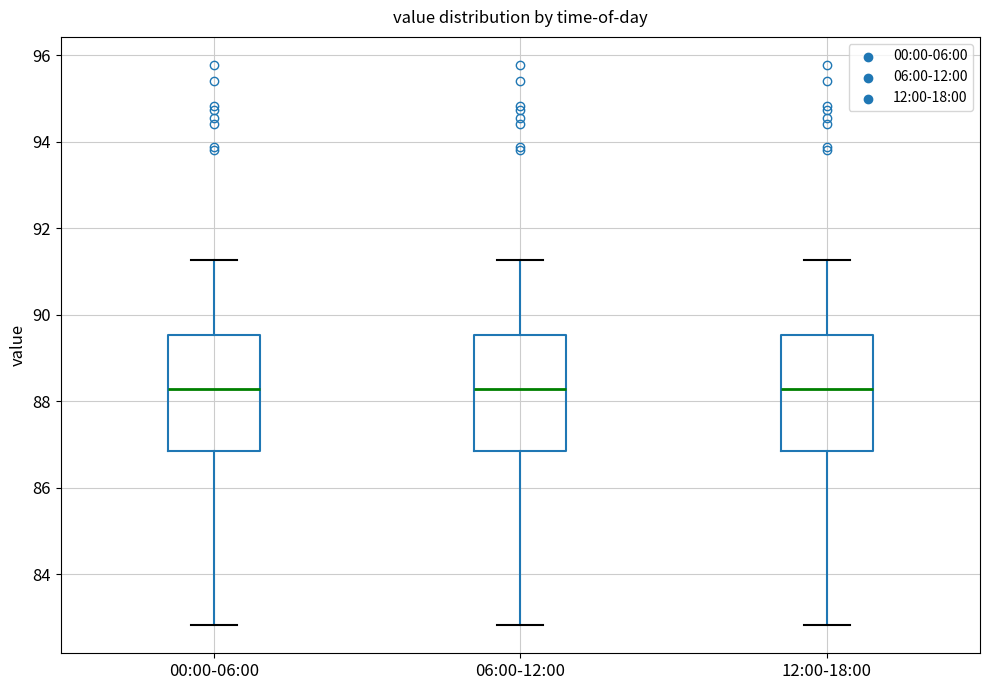

Where does the upper whisker of the box for 00:00-06:00 end on the y-axis? The values are not printed on the chart, so give them approximately, as read against the axis.

91.2